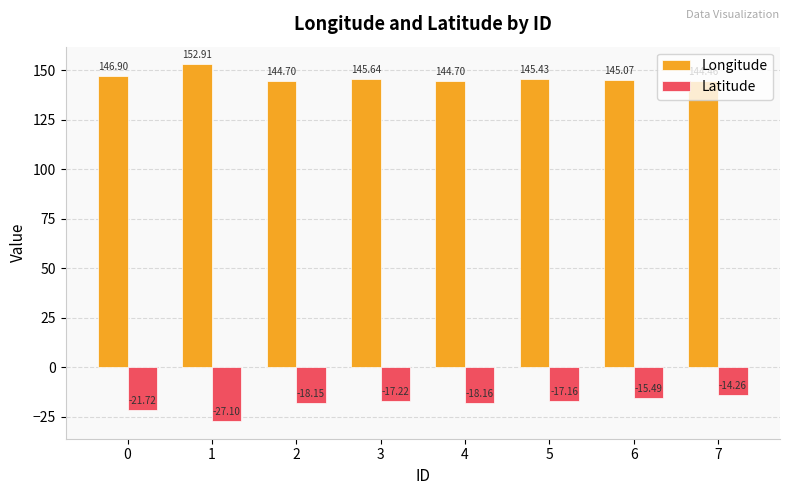

Where does the Latitude series first go above -17?

6